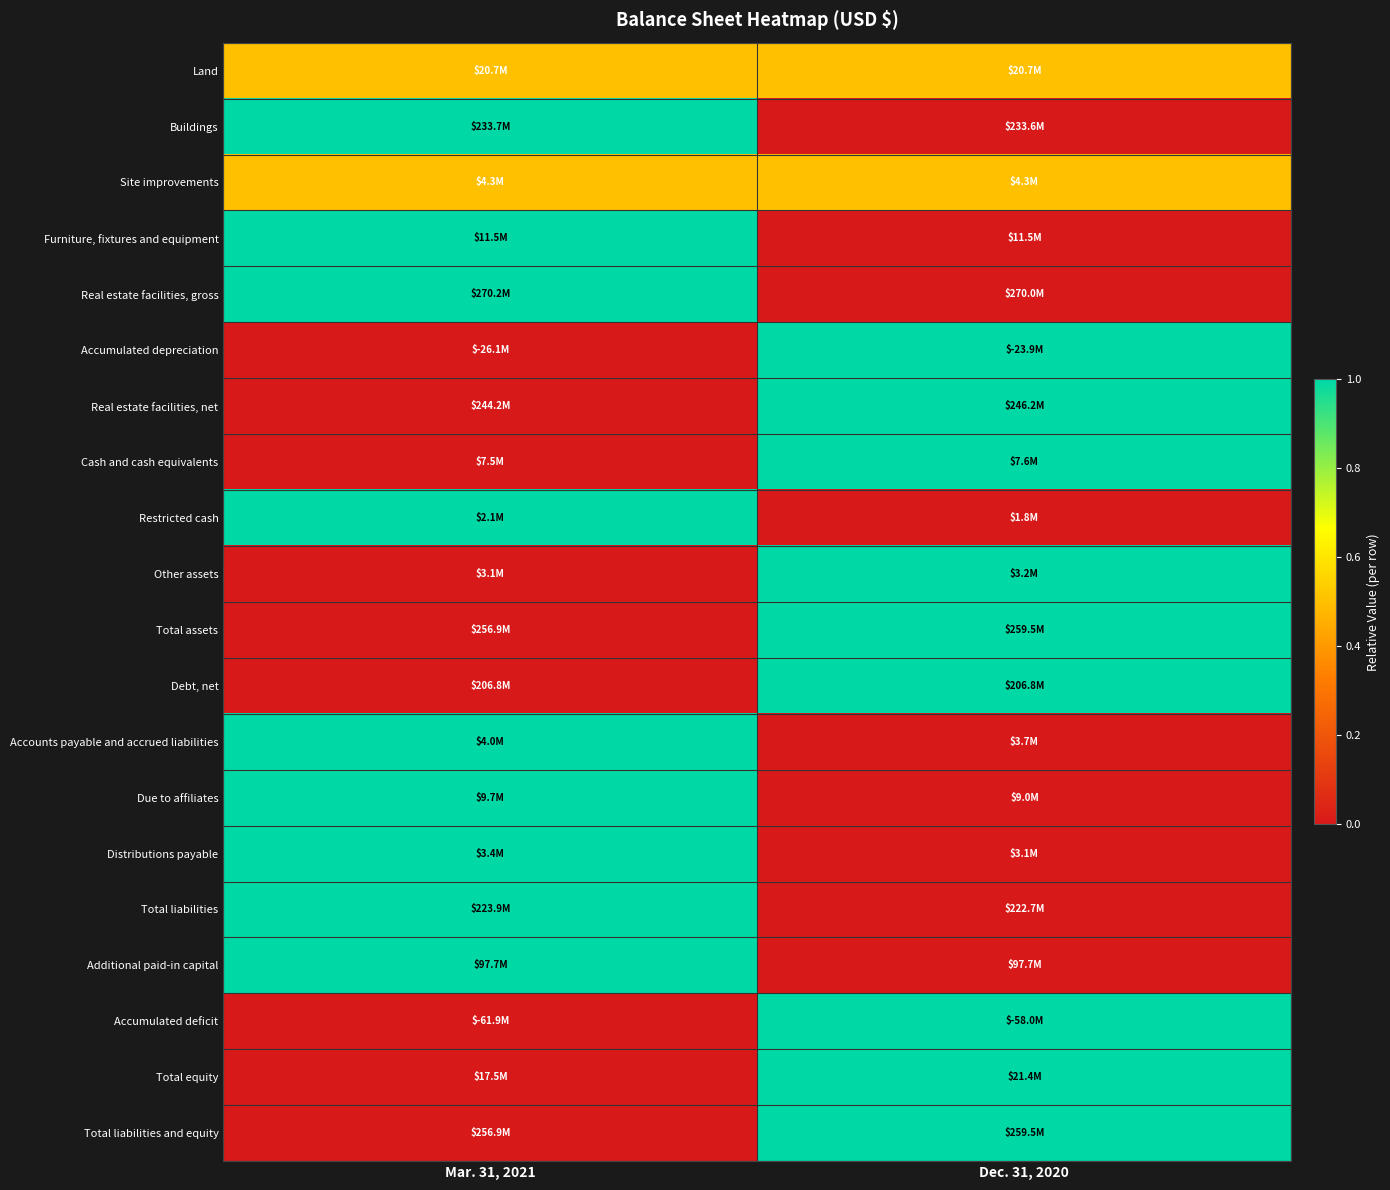

Reading left to right, extract all data points from this chart.

Land: Mar. 31, 2021=0.5	Dec. 31, 2020=0.5
Buildings: Mar. 31, 2021=1.0	Dec. 31, 2020=0.0
Site improvements: Mar. 31, 2021=0.5	Dec. 31, 2020=0.5
Furniture, fixtures and equipment: Mar. 31, 2021=1.0	Dec. 31, 2020=0.0
Real estate facilities, gross: Mar. 31, 2021=1.0	Dec. 31, 2020=0.0
Accumulated depreciation: Mar. 31, 2021=0.0	Dec. 31, 2020=1.0
Real estate facilities, net: Mar. 31, 2021=0.0	Dec. 31, 2020=1.0
Cash and cash equivalents: Mar. 31, 2021=0.0	Dec. 31, 2020=1.0
Restricted cash: Mar. 31, 2021=1.0	Dec. 31, 2020=0.0
Other assets: Mar. 31, 2021=0.0	Dec. 31, 2020=1.0
Total assets: Mar. 31, 2021=0.0	Dec. 31, 2020=1.0
Debt, net: Mar. 31, 2021=0.0	Dec. 31, 2020=1.0
Accounts payable and accrued liabilities: Mar. 31, 2021=1.0	Dec. 31, 2020=0.0
Due to affiliates: Mar. 31, 2021=1.0	Dec. 31, 2020=0.0
Distributions payable: Mar. 31, 2021=1.0	Dec. 31, 2020=0.0
Total liabilities: Mar. 31, 2021=1.0	Dec. 31, 2020=0.0
Additional paid-in capital: Mar. 31, 2021=1.0	Dec. 31, 2020=0.0
Accumulated deficit: Mar. 31, 2021=0.0	Dec. 31, 2020=1.0
Total equity: Mar. 31, 2021=0.0	Dec. 31, 2020=1.0
Total liabilities and equity: Mar. 31, 2021=0.0	Dec. 31, 2020=1.0